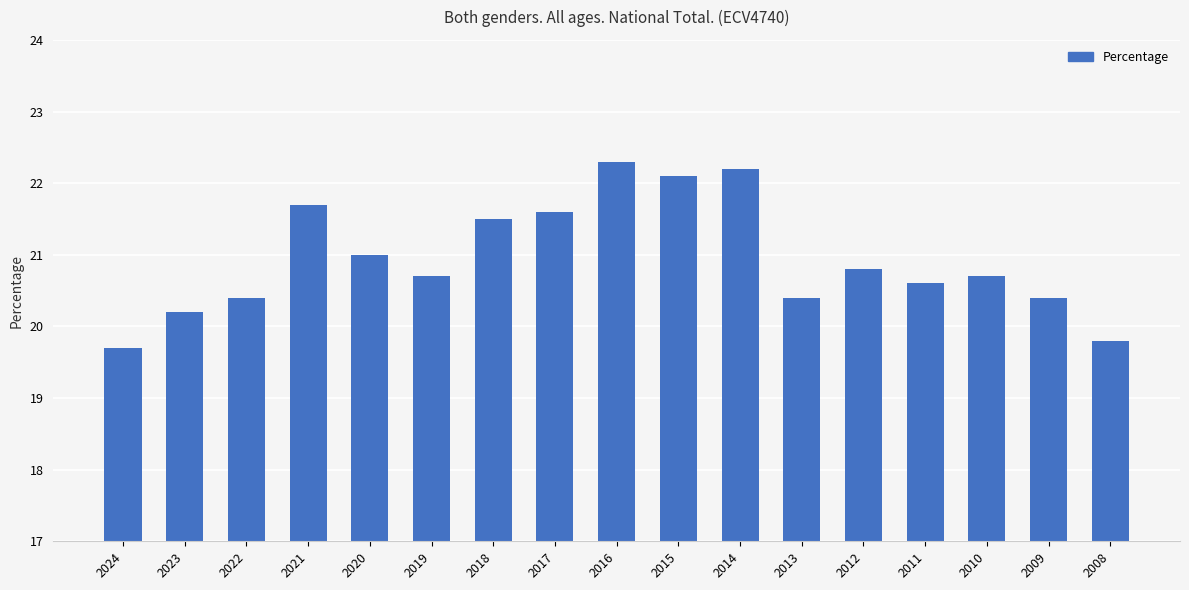

Is it true that the value at 2016 is 22.3?

True